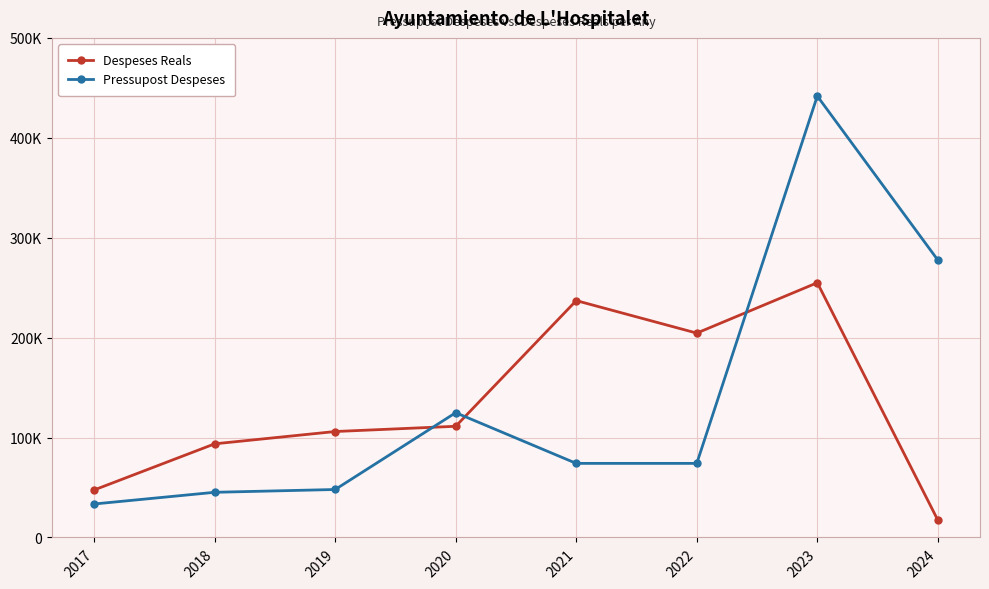

What is the total value across all series at 2024?

295031.8